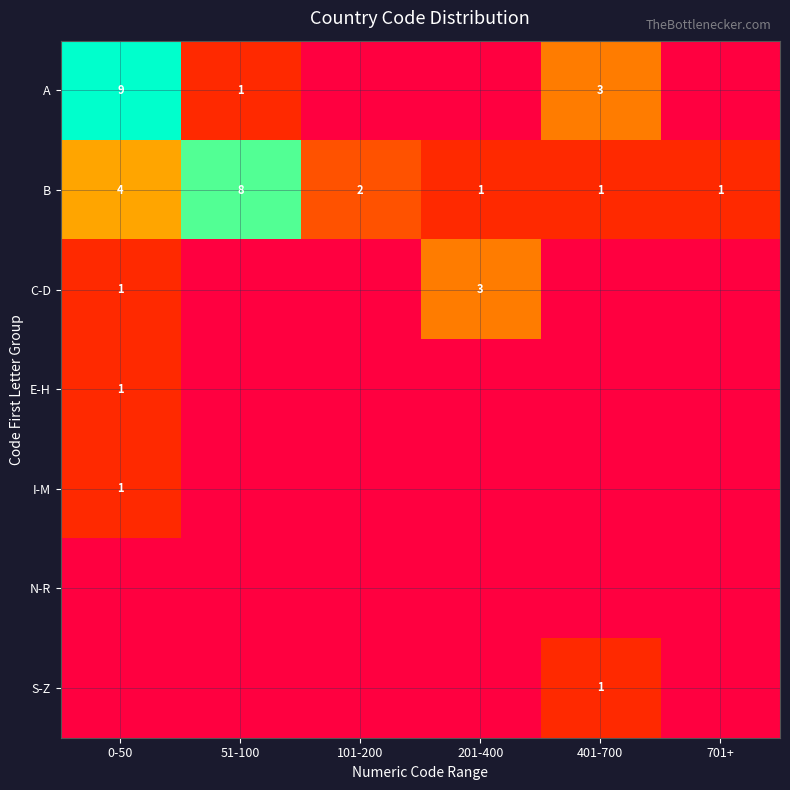

What is the difference between the maximum and minimum values in the B series?

7